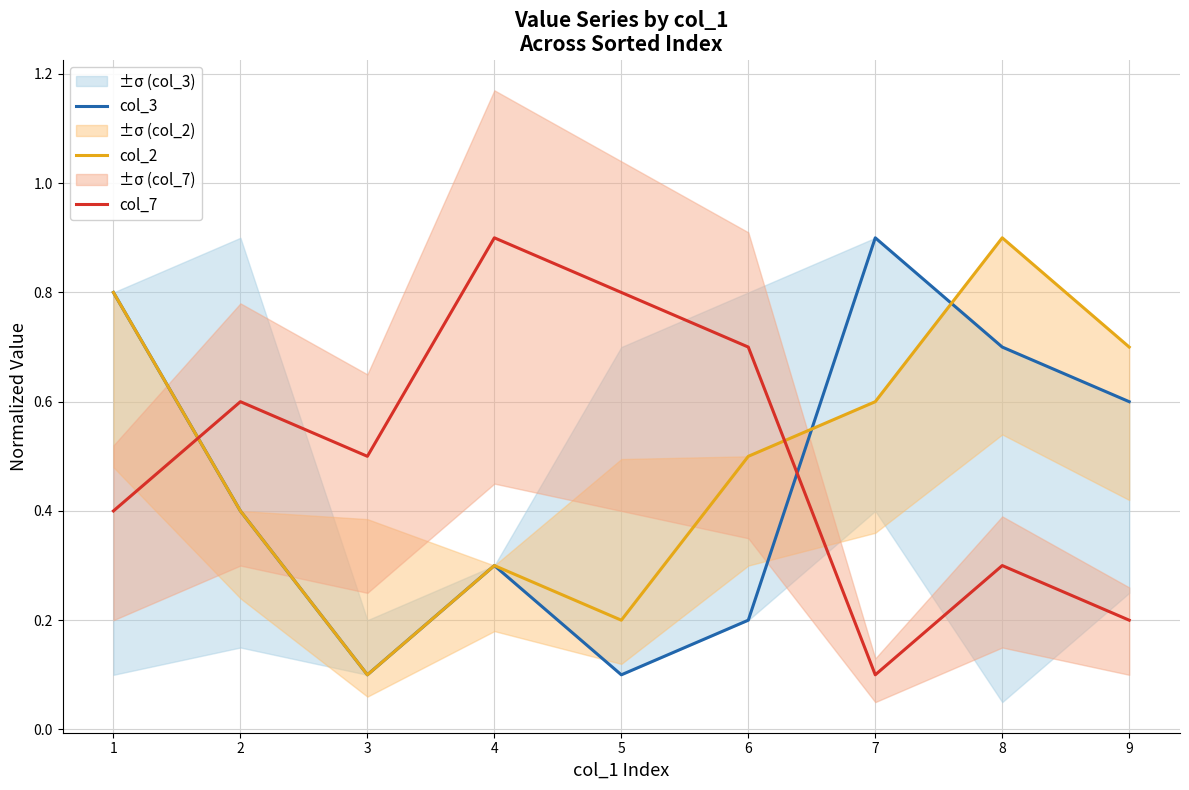

The value of col_2 at 9 is 0.7. True or false?

True